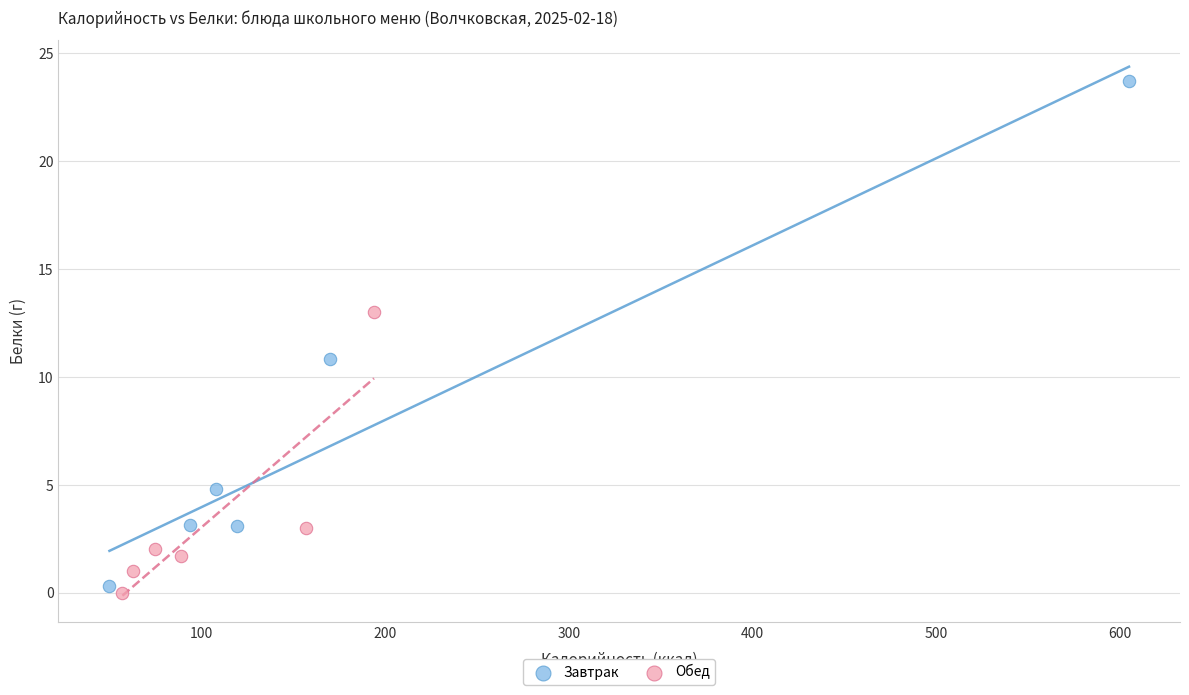

Which series has the widest spread of Y values?

Завтрак